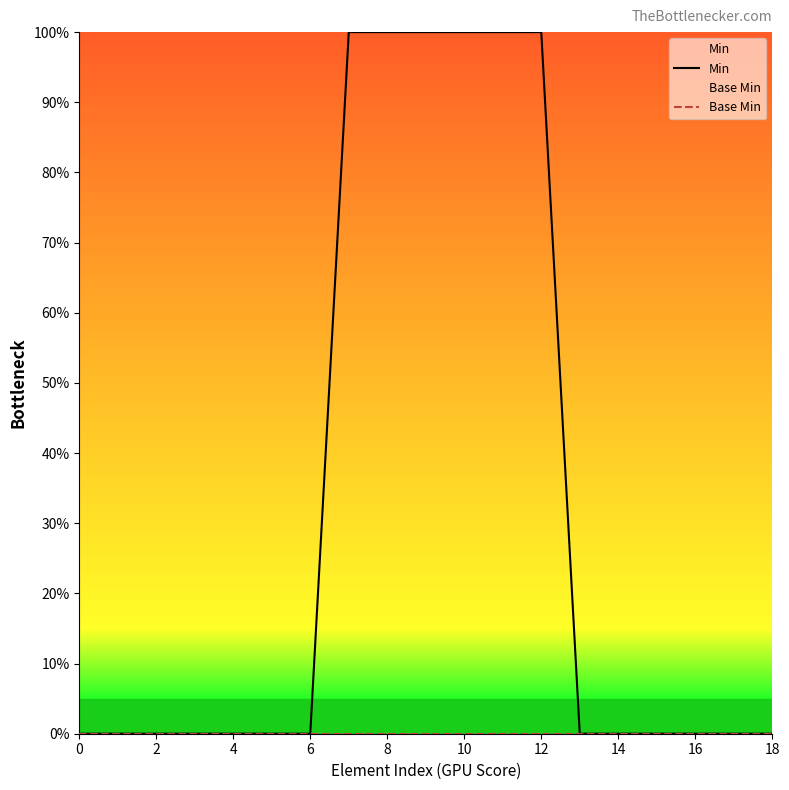

The value of Min at 8 is 100. True or false?

True